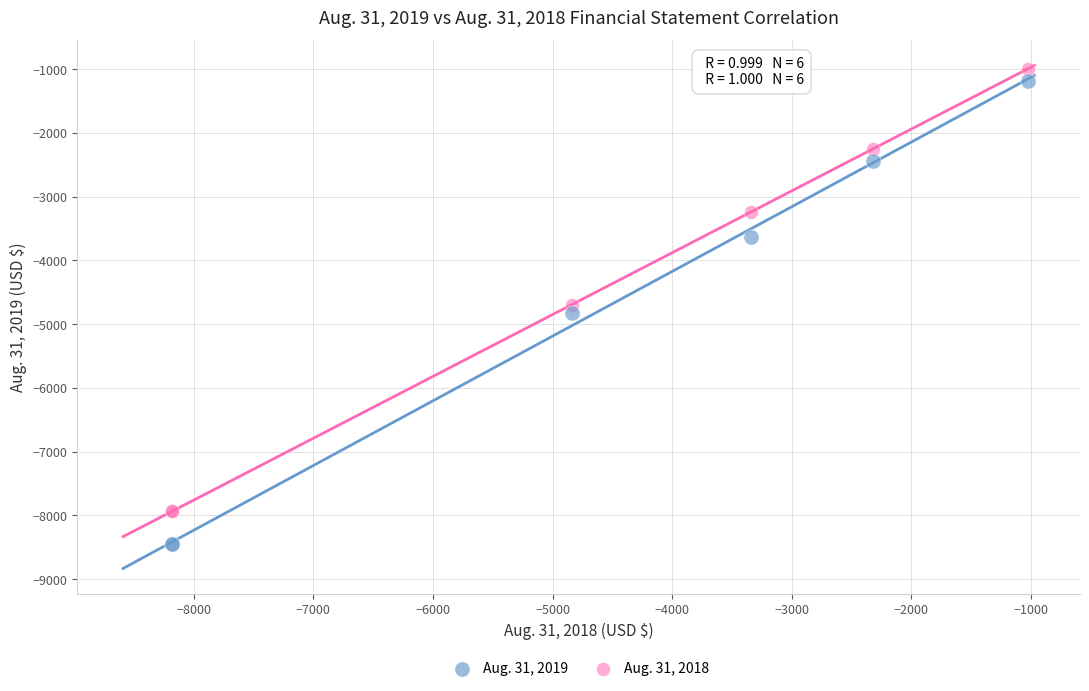

In the Aug. 31, 2018 series, what Y value is closest to -4463?

-4694.8